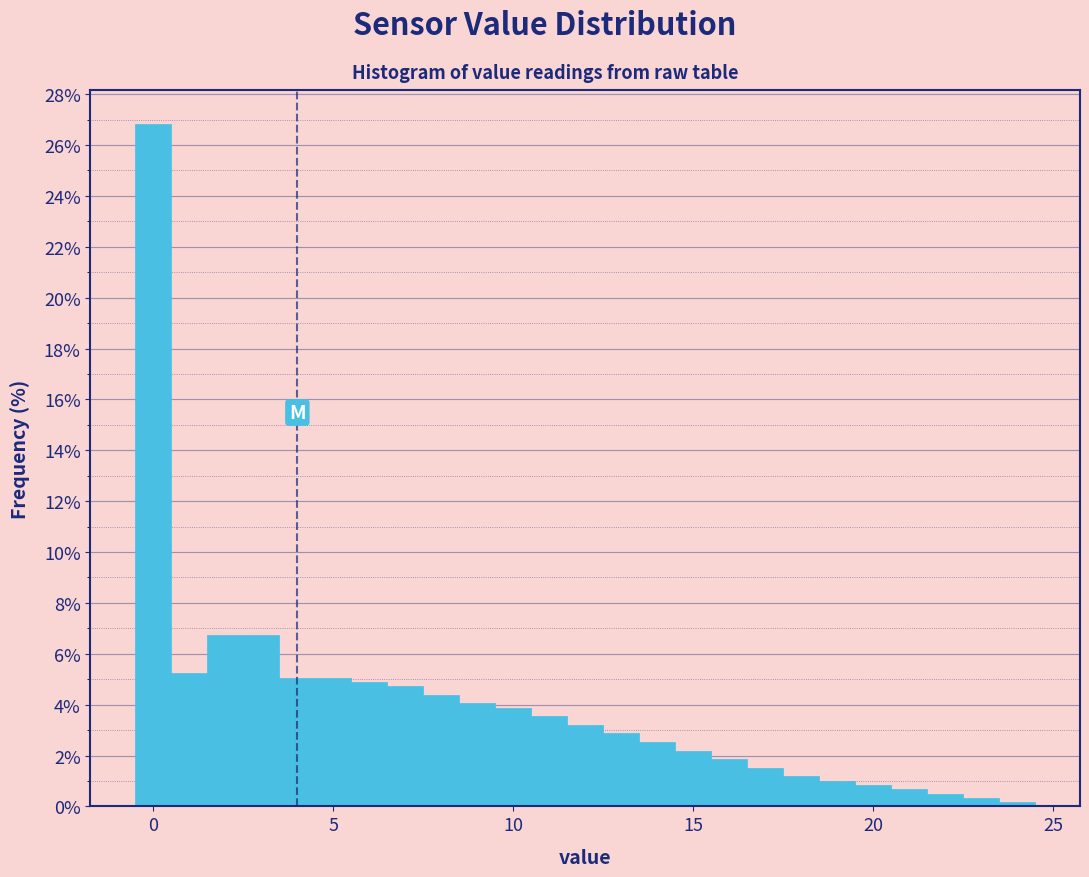

Around what value on the x-axis is the tallest bar? Give the approximate position of its centre, as read against the axis.

0.0